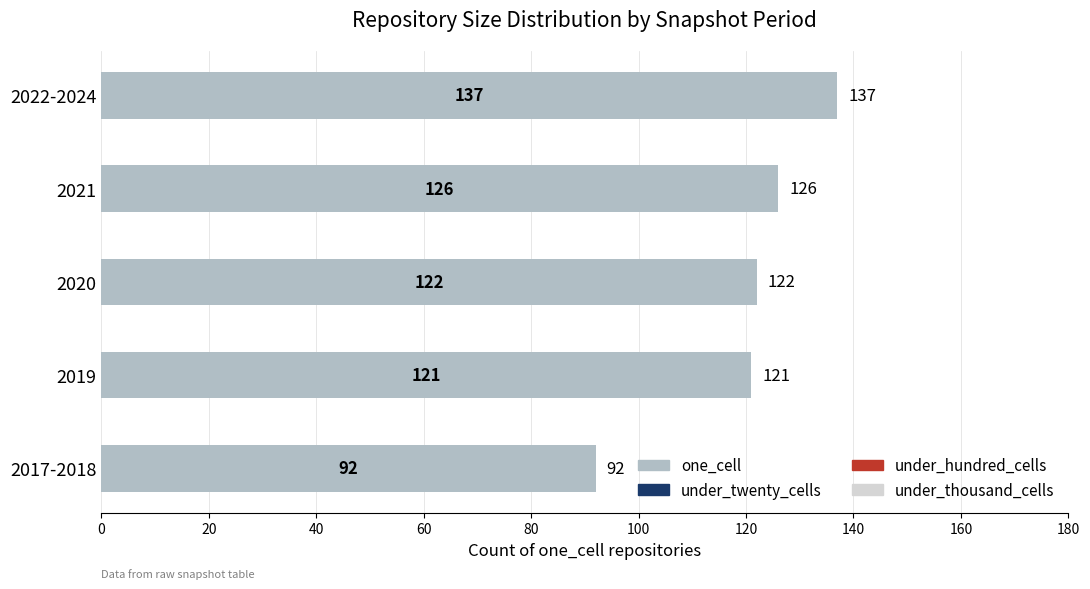

What is the smallest value displayed?

92